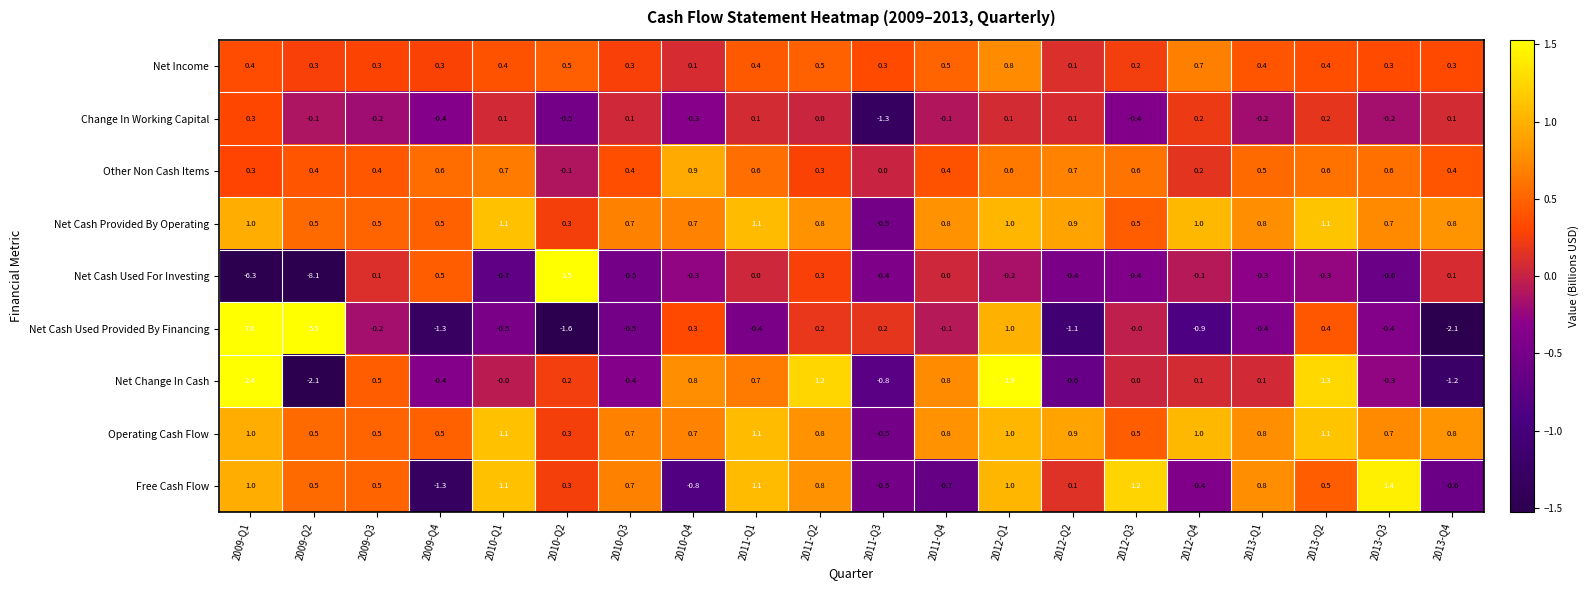

Is it true that Change In Working Capital equals 0.1 at 2012-Q1?

True